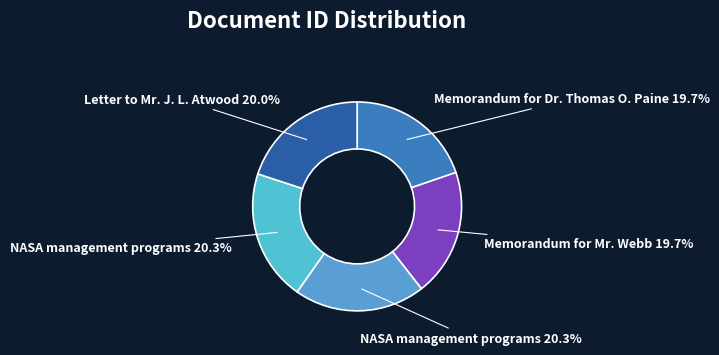

Count the number of slices in the pie.

5